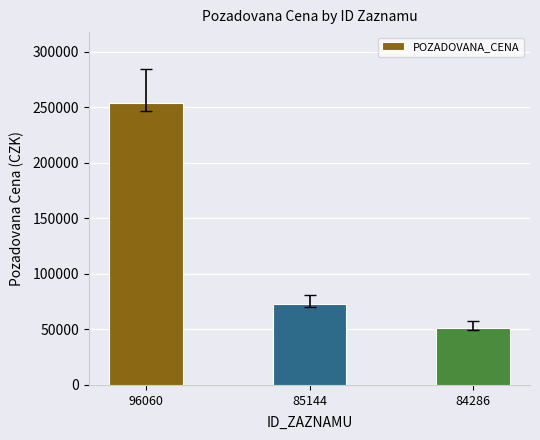

What is the change in value from 96060 to 84286?

-203100